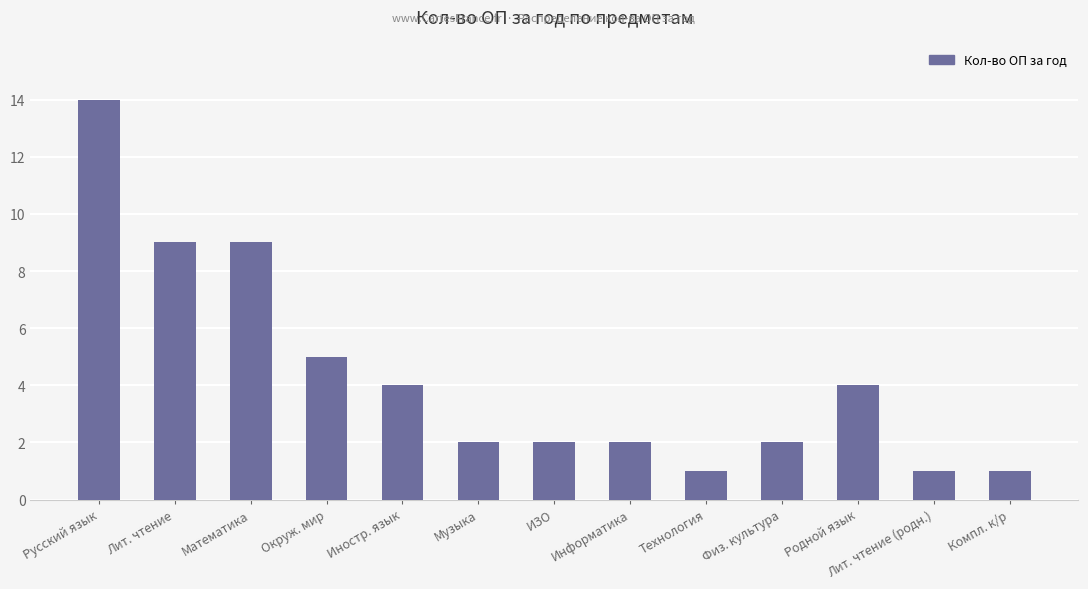

The value at Русский язык is 20. True or false?

False